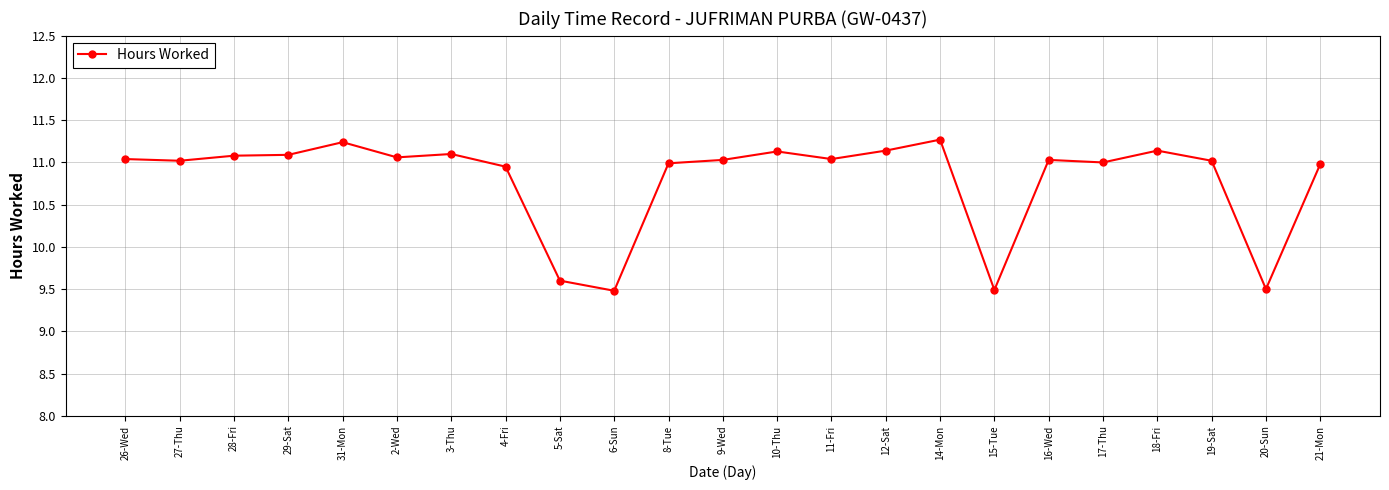

What is the label of the 2nd point from the left?

27-Thu